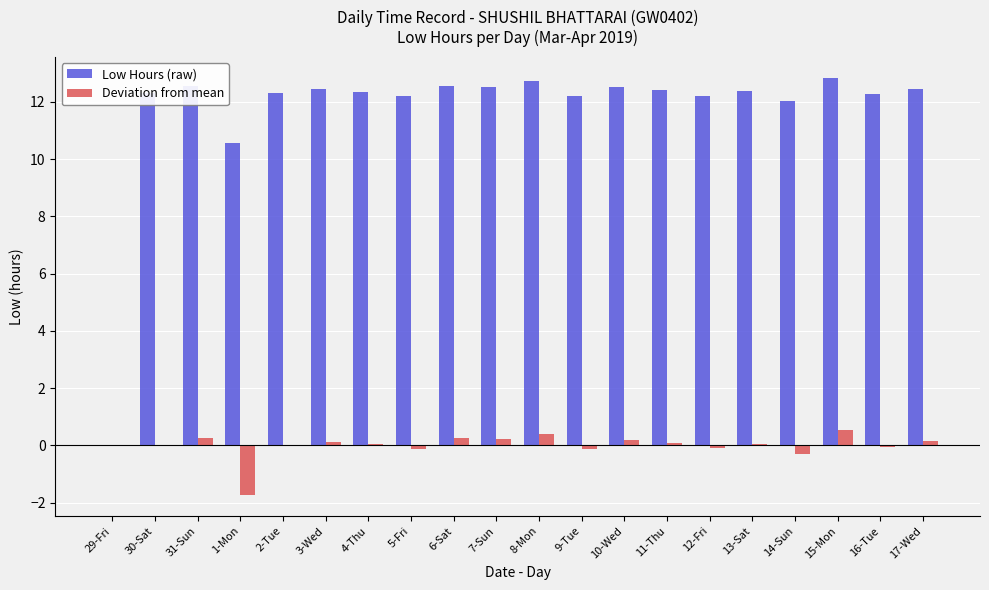

Which series has the largest total across all categories?

Low Hours (raw)